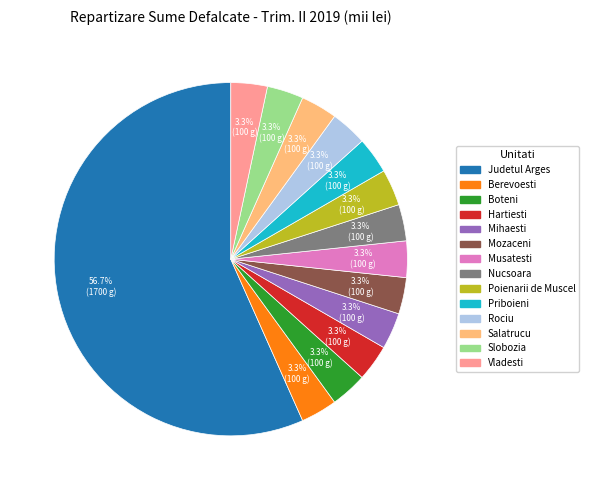

Count the number of slices in the pie.

14